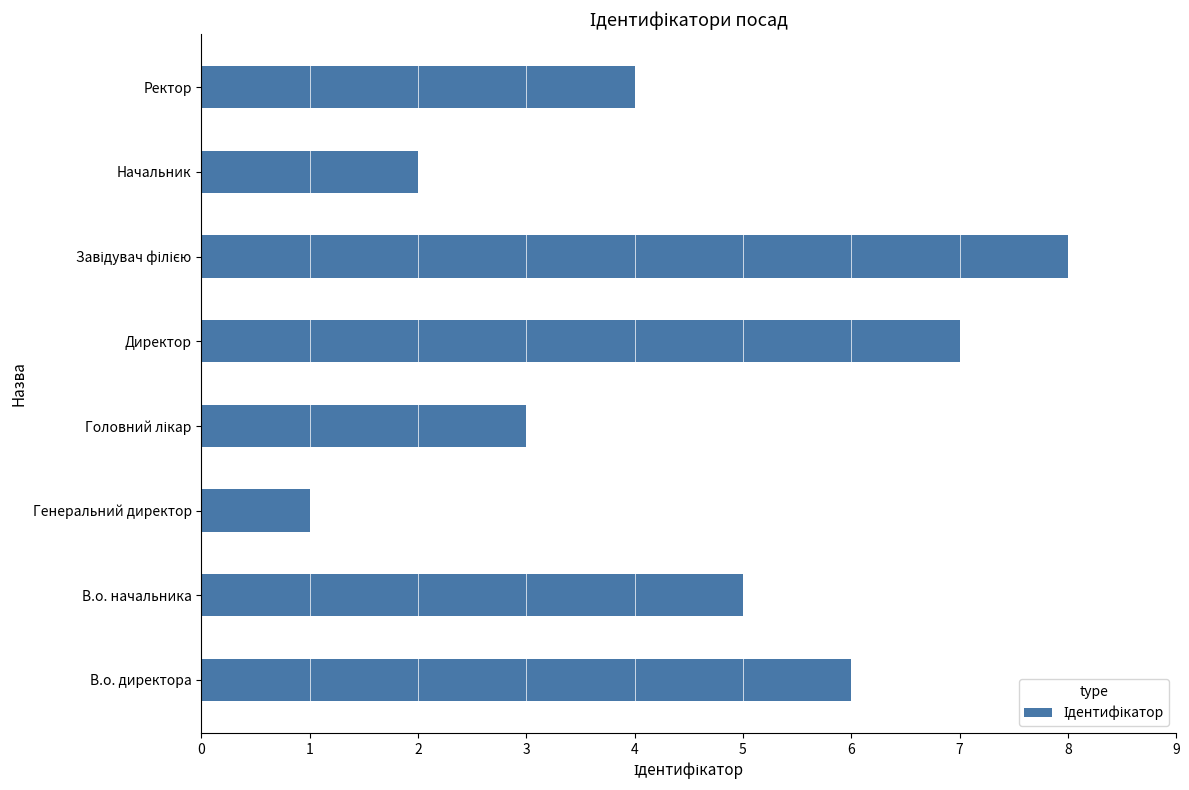

Approximately how many times larger is the value at В.о. директора compared to Ректор?

1.5